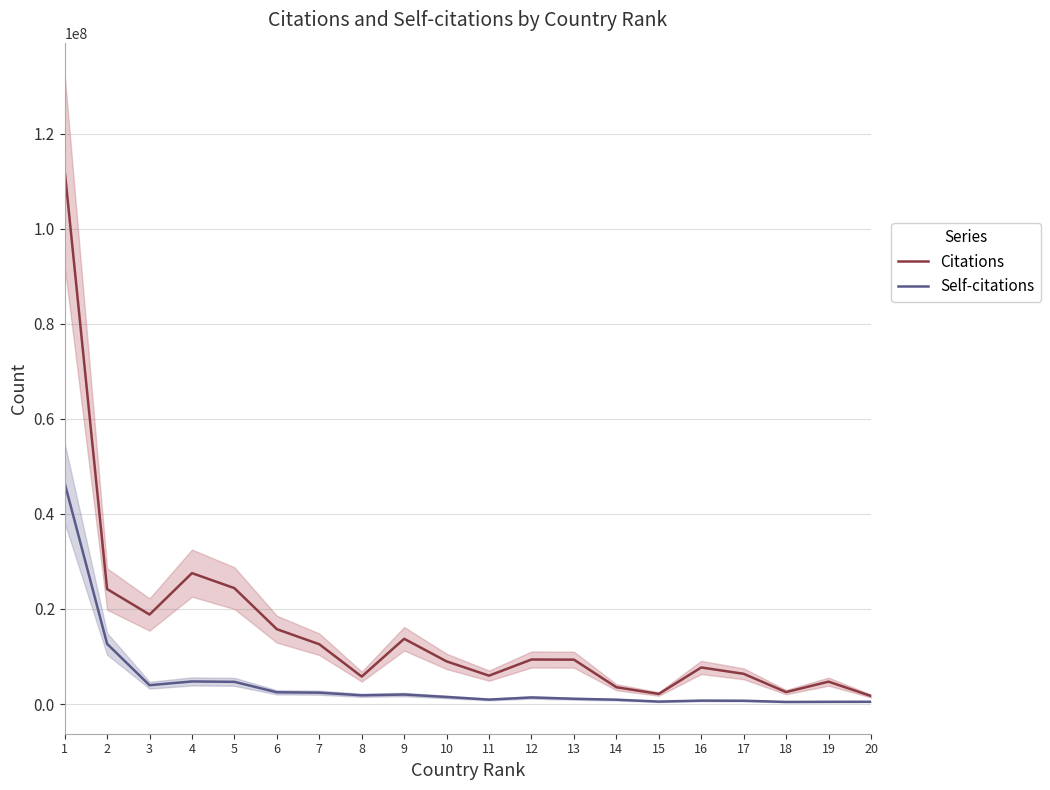

How many data points in Self-citations are less than 1482186?

10